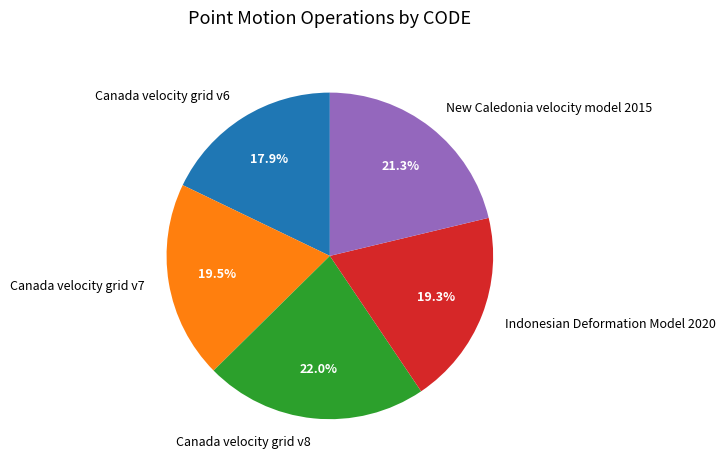

How many segments does this pie chart have?

5